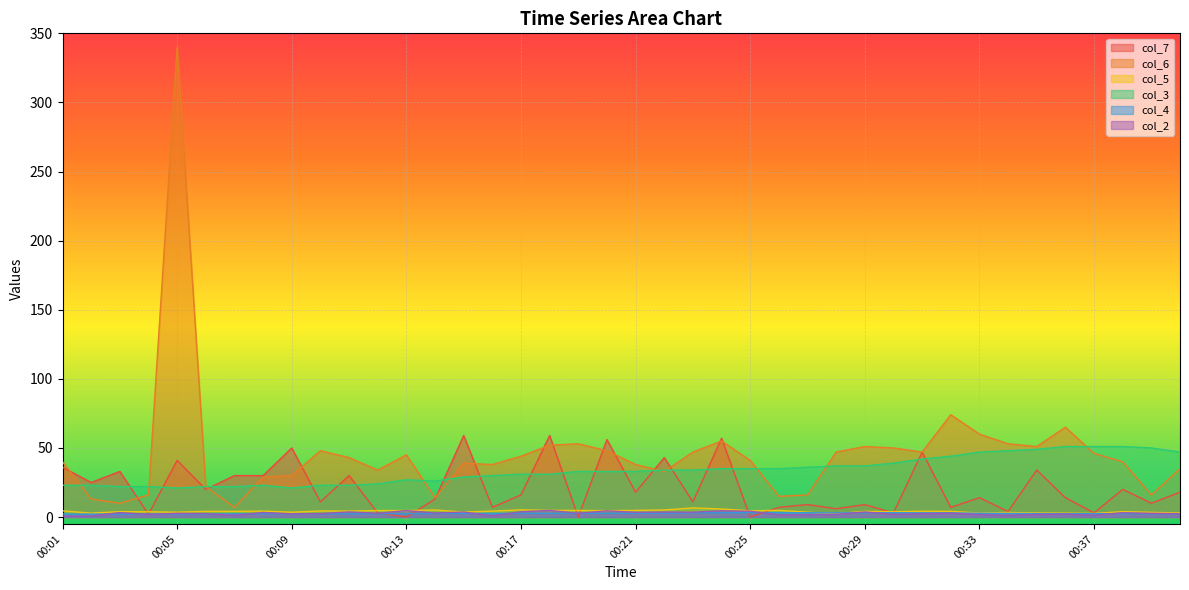

What is the lowest value of the col_4 series?

2.1